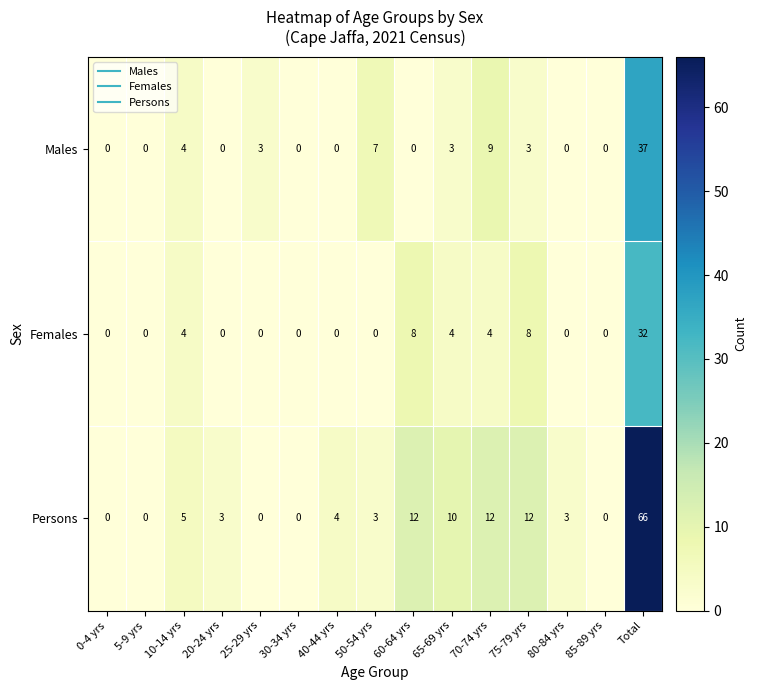

Count the Females values in the range 0 to 4.

12